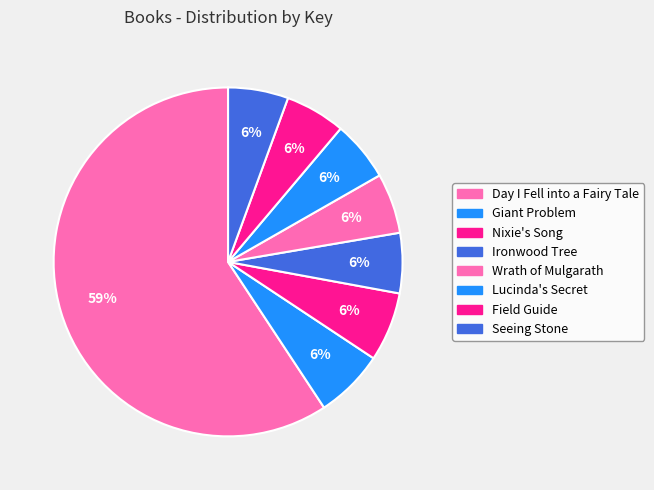

Does Day I Fell into a Fairy Tale represent more than half of the total?

Yes